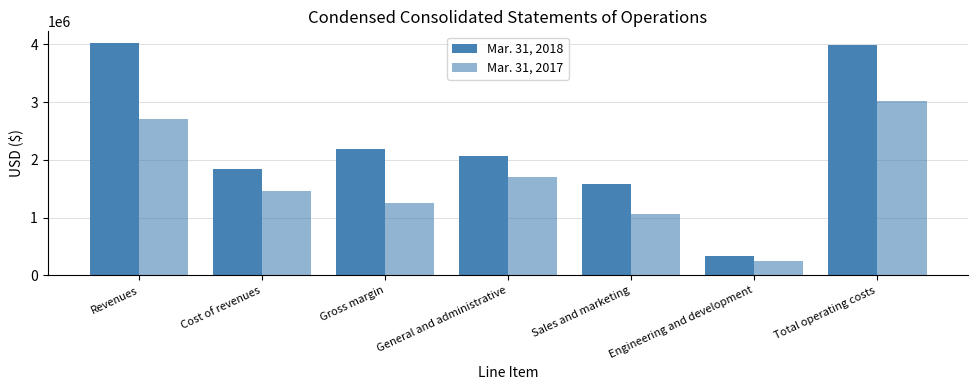

The value of Mar. 31, 2018 at Total operating costs is 2441064. True or false?

False